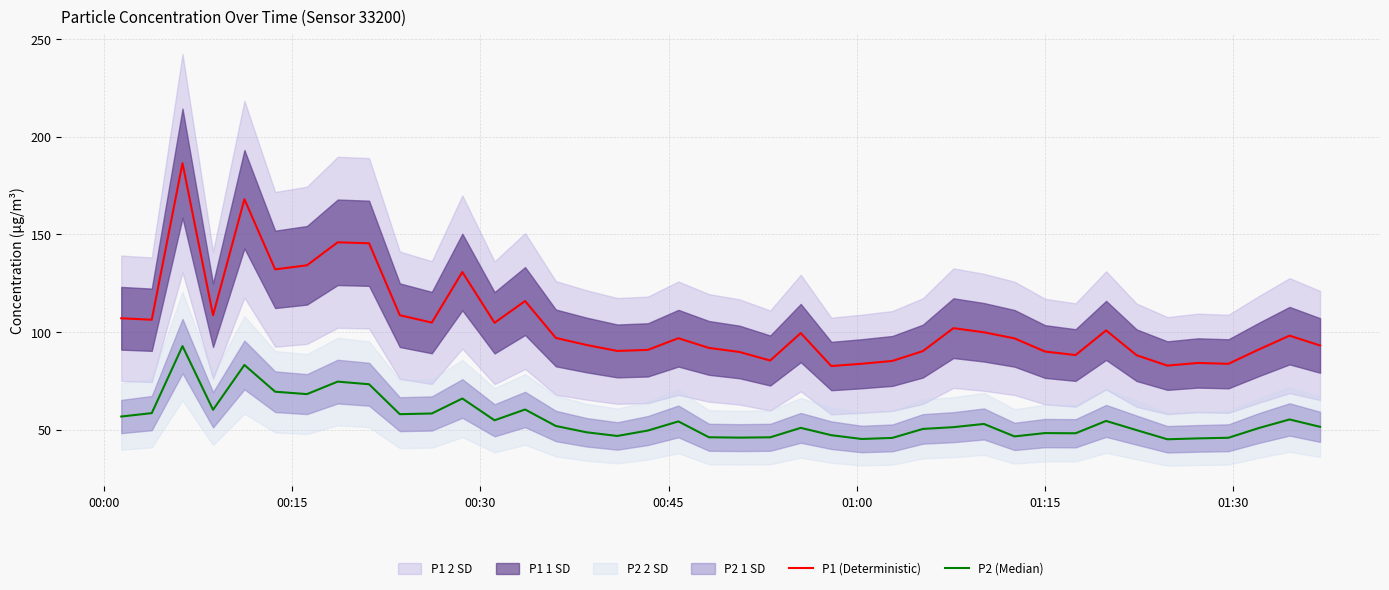

What is the lowest value of the P1 (Deterministic) series?

82.6